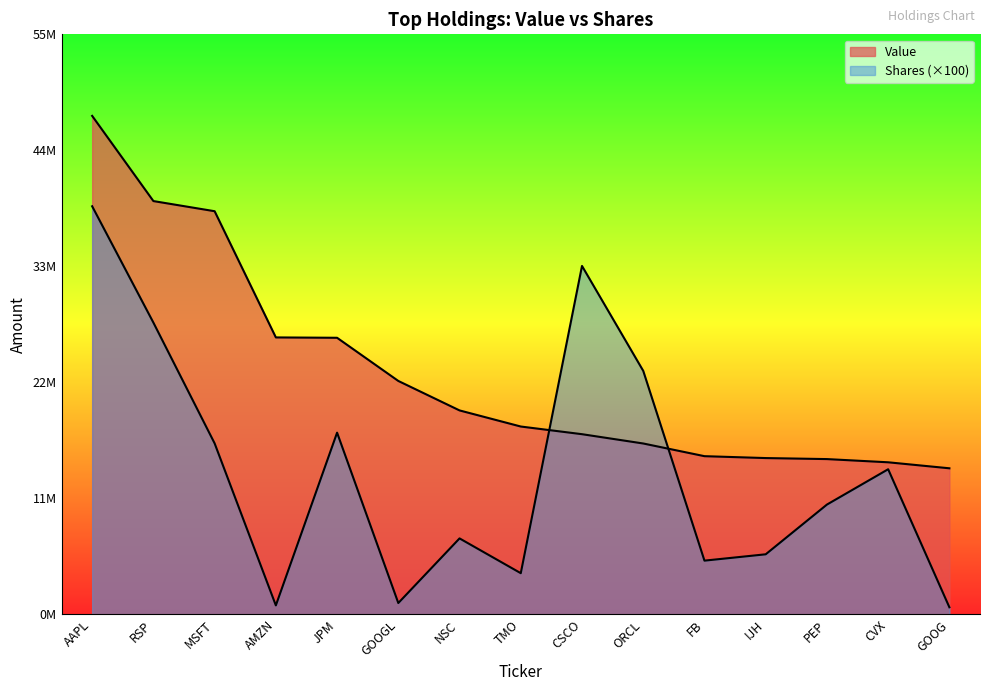

At CSCO, list the series in order from largest to smallest.

Shares or principal amount, Value